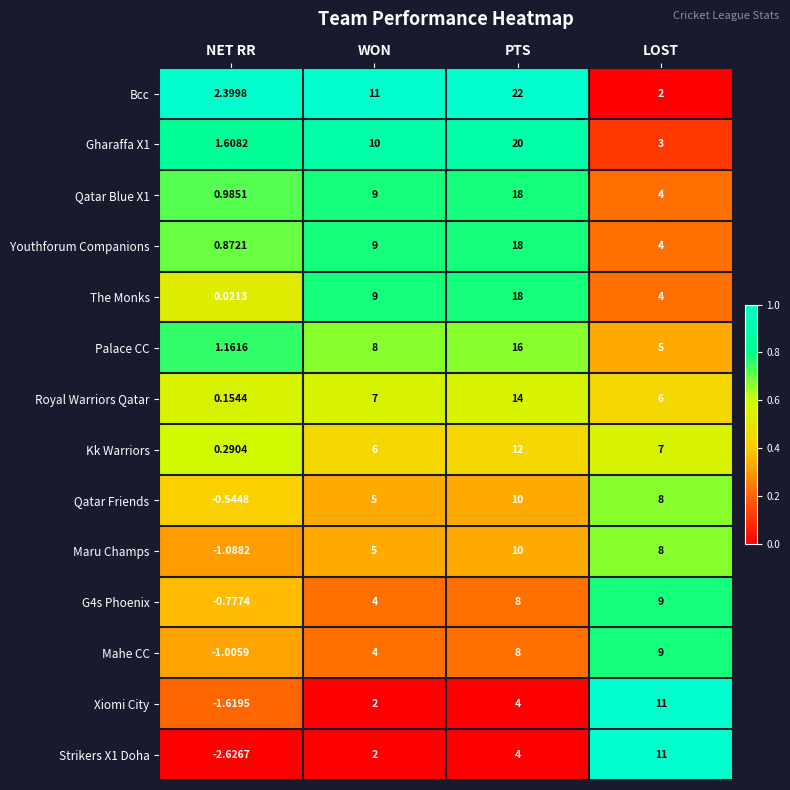

Which series has the widest spread of values?

Bcc